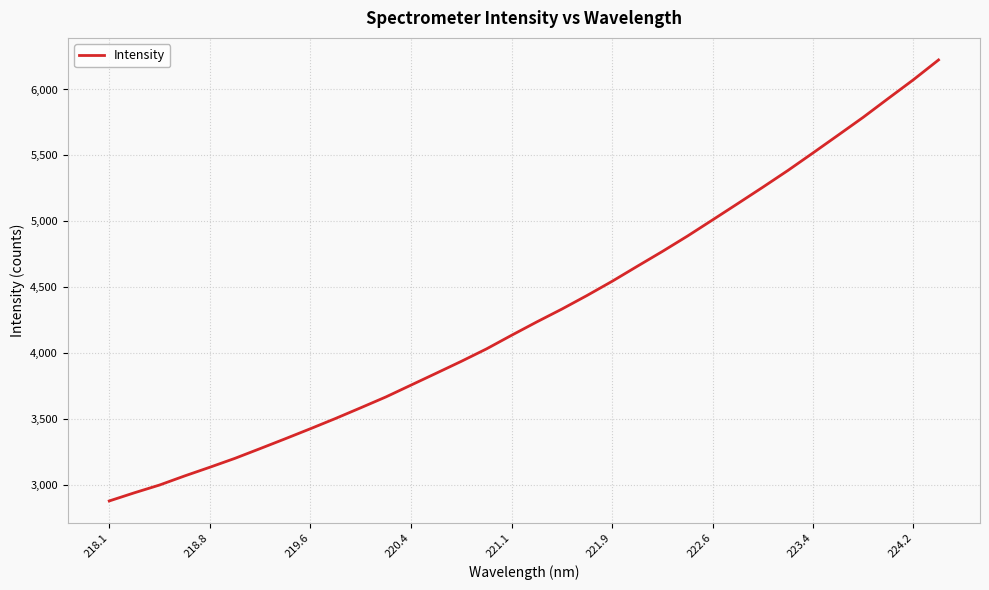

What is the greatest value displayed?

6224.4